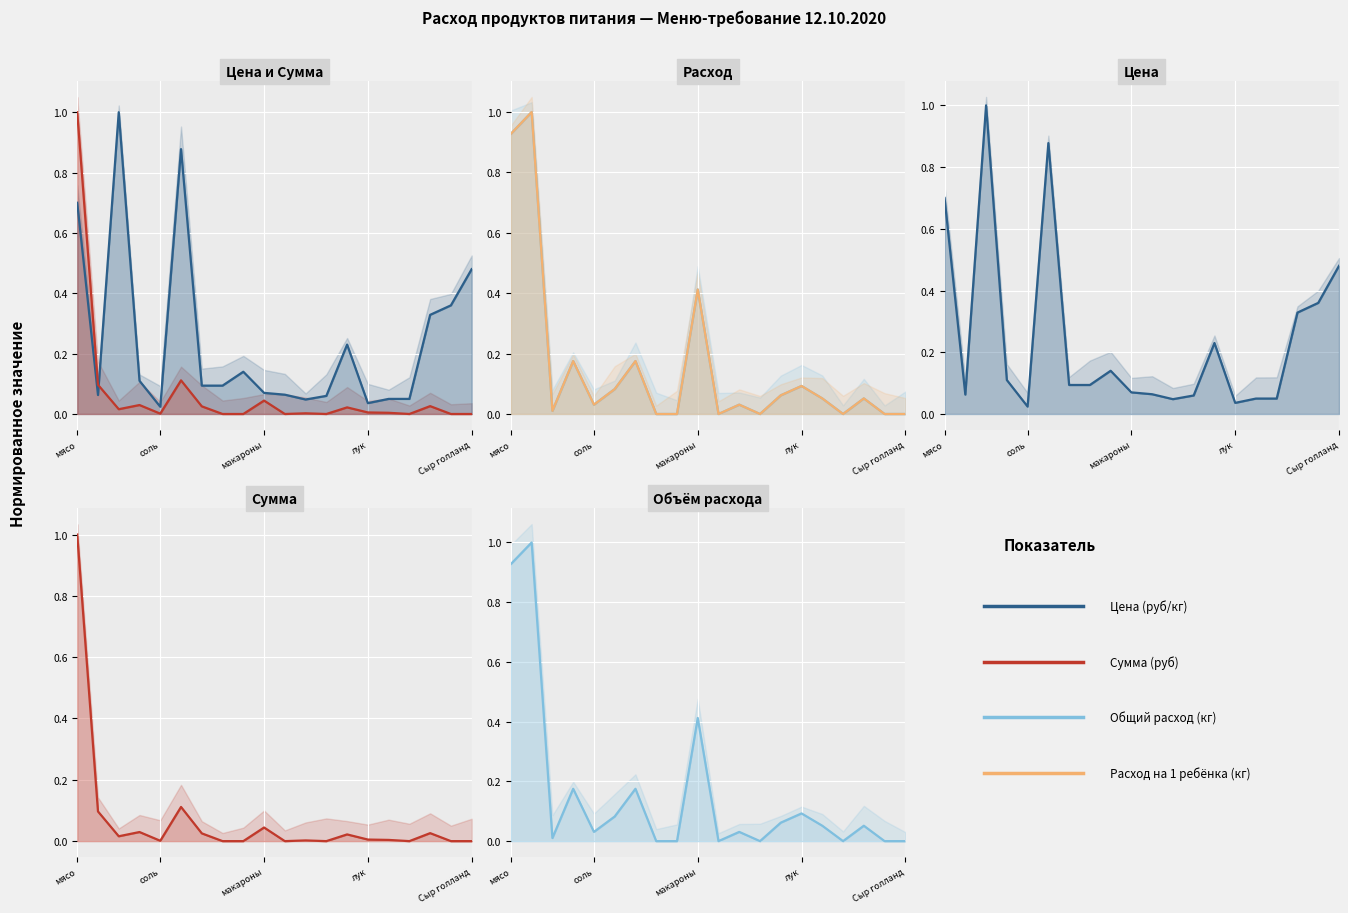

What is the label of the 5th point from the left?

Сыр голланд